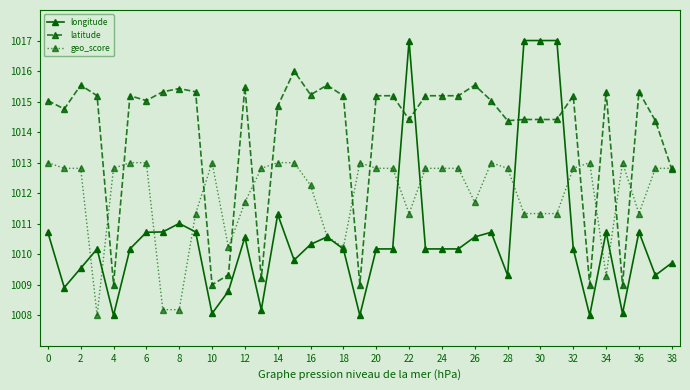

What is the value of the longitude point at the 22nd from the left?

1010.2